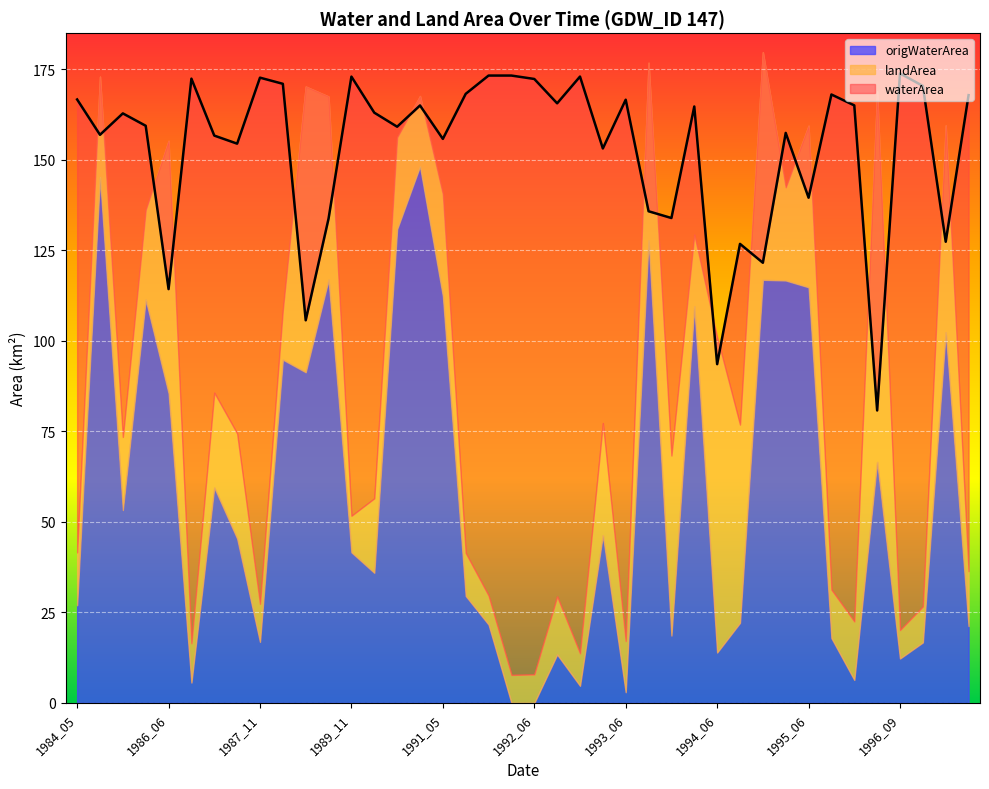

Reading right to left, what are all the values shown in this chart?

waterArea: 167.9	127.4	170.4	173.9	80.8	165.1	168.1	139.6	157.4	121.6	126.8	93.6	164.8	133.9	135.8	166.6	153.2	173.0	165.6	172.3	173.3	173.3	168.2	155.8	165.0	159.2	163.0	173.0	133.8	105.7	171.0	172.7	154.5	156.7	172.4	114.3	159.4	162.8	156.9	166.7
landArea: 15.2	57.1	9.9	7.9	102.3	16.1	13.4	44.6	25.7	62.9	54.8	87.1	19.8	49.7	49.1	14.1	31.0	8.9	16.0	7.9	7.8	8.0	11.9	28.2	19.4	25.4	20.6	10.1	50.6	78.9	13.9	10.5	29.0	26.2	10.9	69.8	24.8	20.2	27.8	14.6
origWaterArea: 21.2	102.4	16.7	12.3	66.6	6.4	17.9	114.8	116.7	116.9	22.1	13.9	109.5	18.6	127.8	3.0	46.4	4.8	13.4	0.0	0.0	21.6	29.6	112.4	148.2	130.9	36.0	41.6	116.9	91.3	94.8	16.9	45.4	59.5	5.6	85.5	111.4	53.3	145.3	27.0